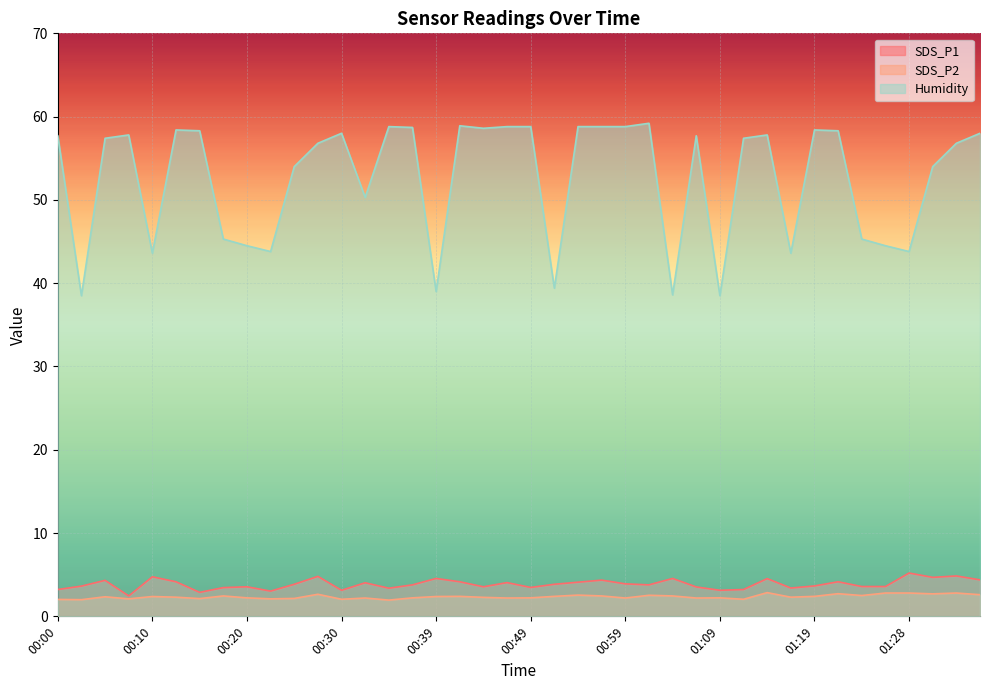

What is the total value across all series at 00:44?

64.4